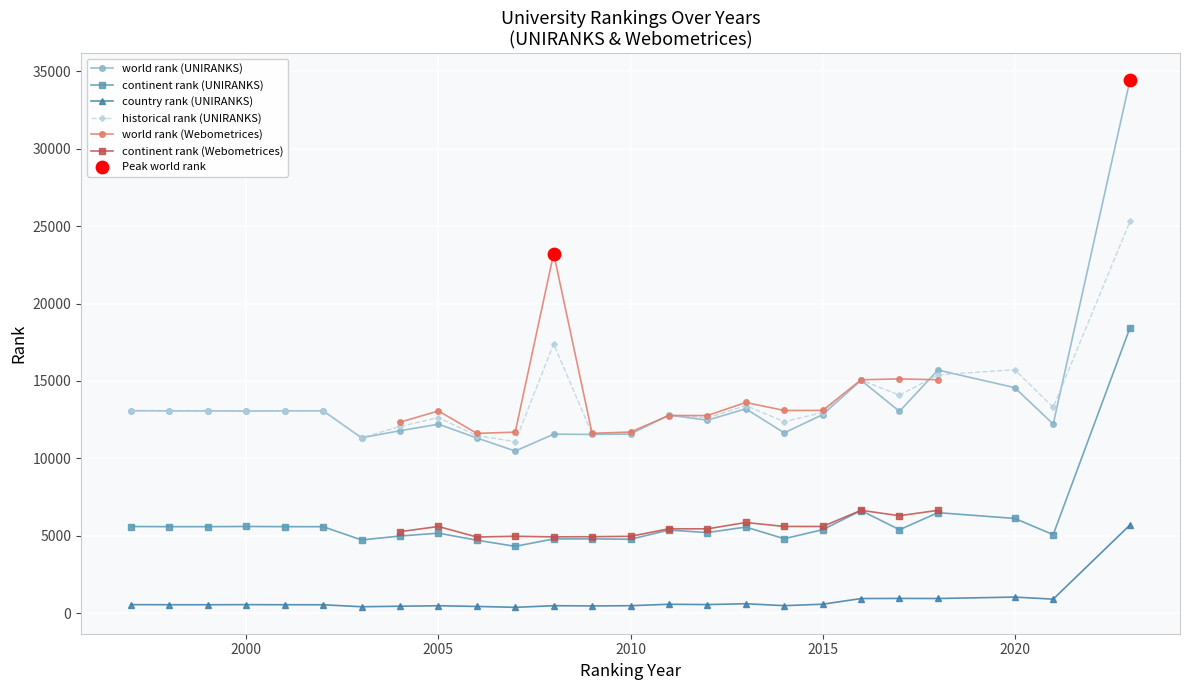

Which series has the largest Y range (max minus min)?

world rank